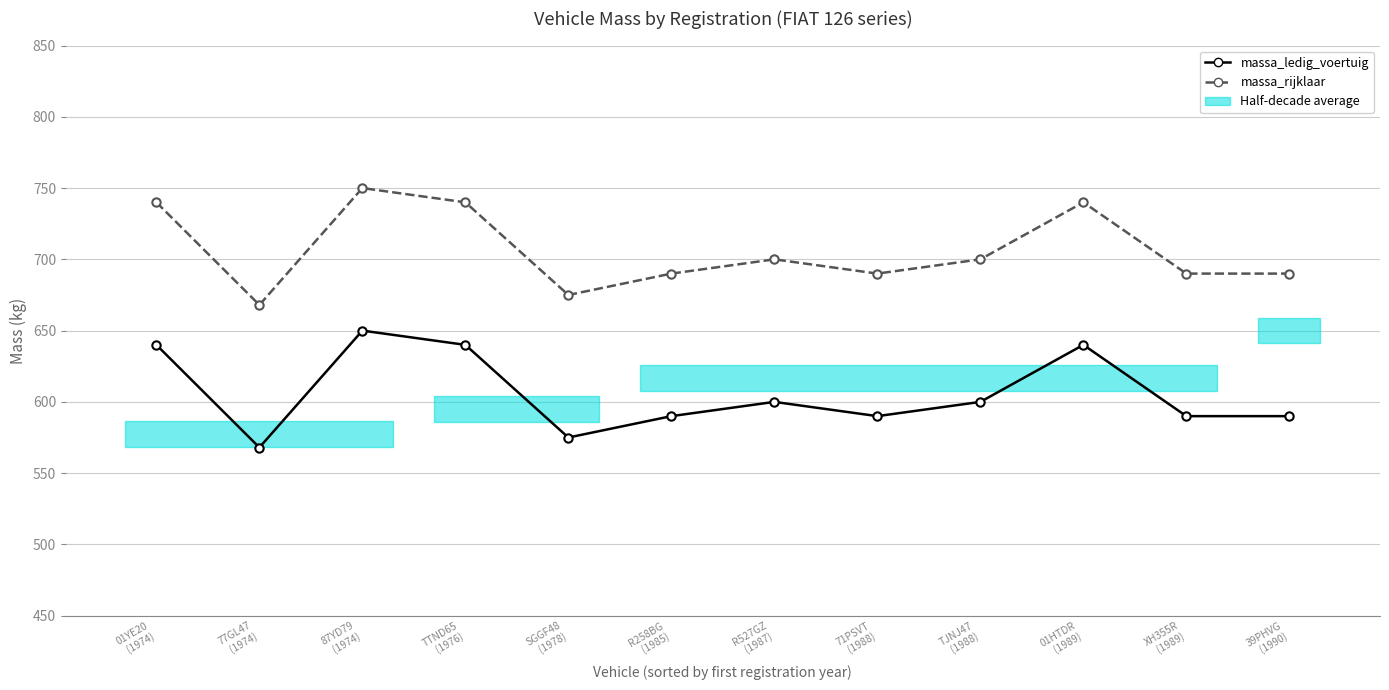

How many interior local peaks does the massa_ledig_voertuig series have?

3